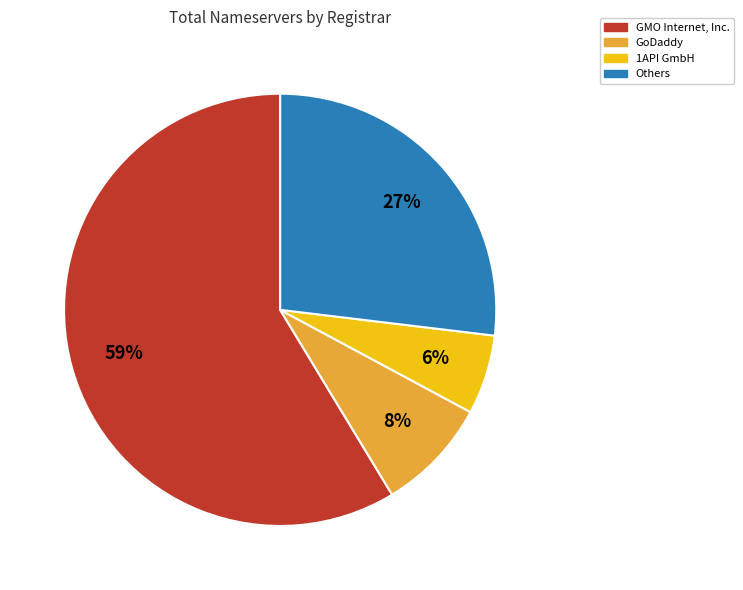

To the nearest percent, what is the difference between the largest and smallest slice percentages?

53%